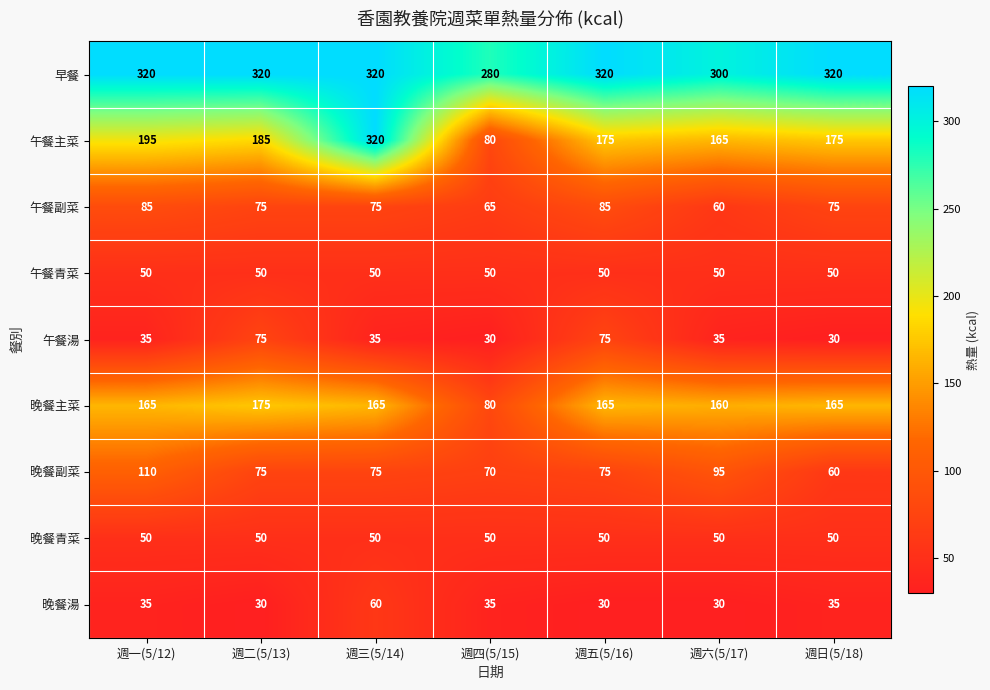

What is the sum of all 午餐湯 values?

315